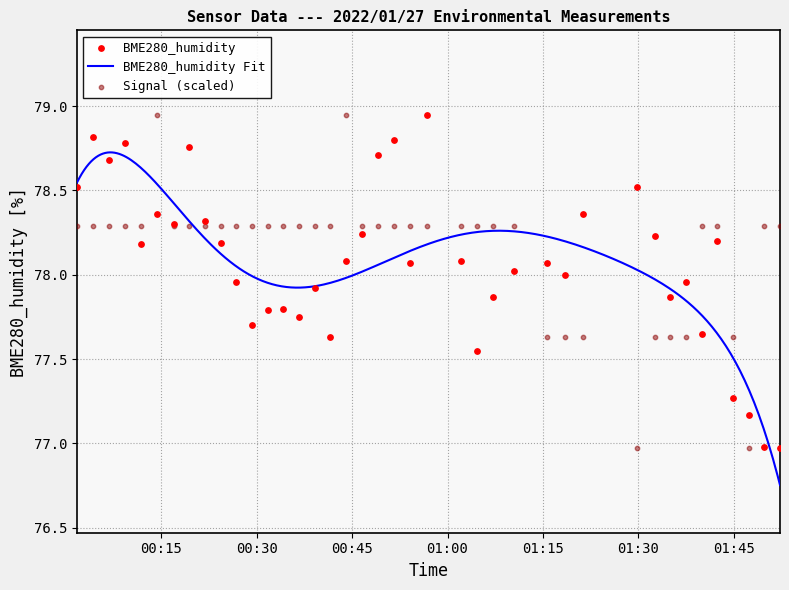

Is the value of BME280_humidity at 2022/01/27 01:44:50 greater than the value of Signal at 2022/01/27 01:35:00?

No